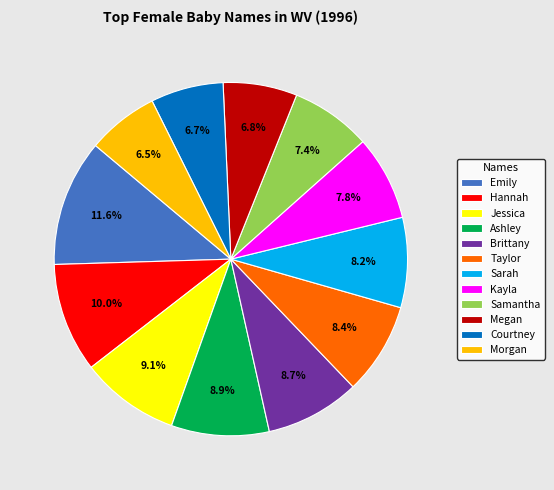

Which category has the biggest portion of the pie?

Emily